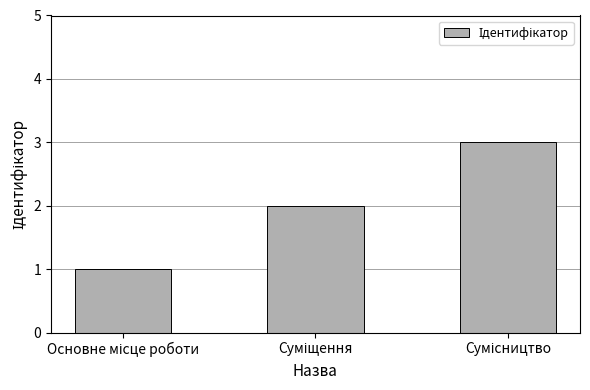

What is the sum of all values?

6